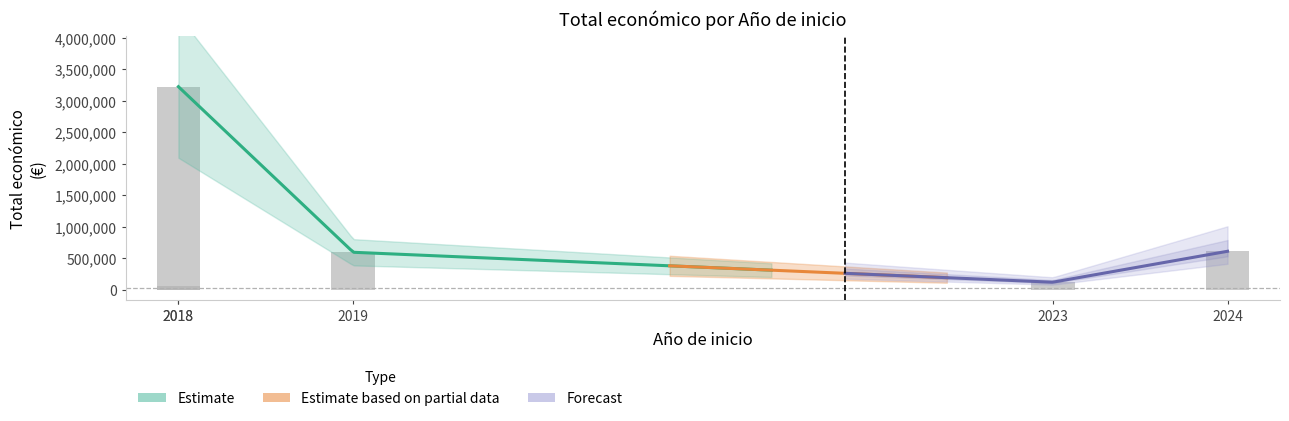

Are the bars horizontal?

No